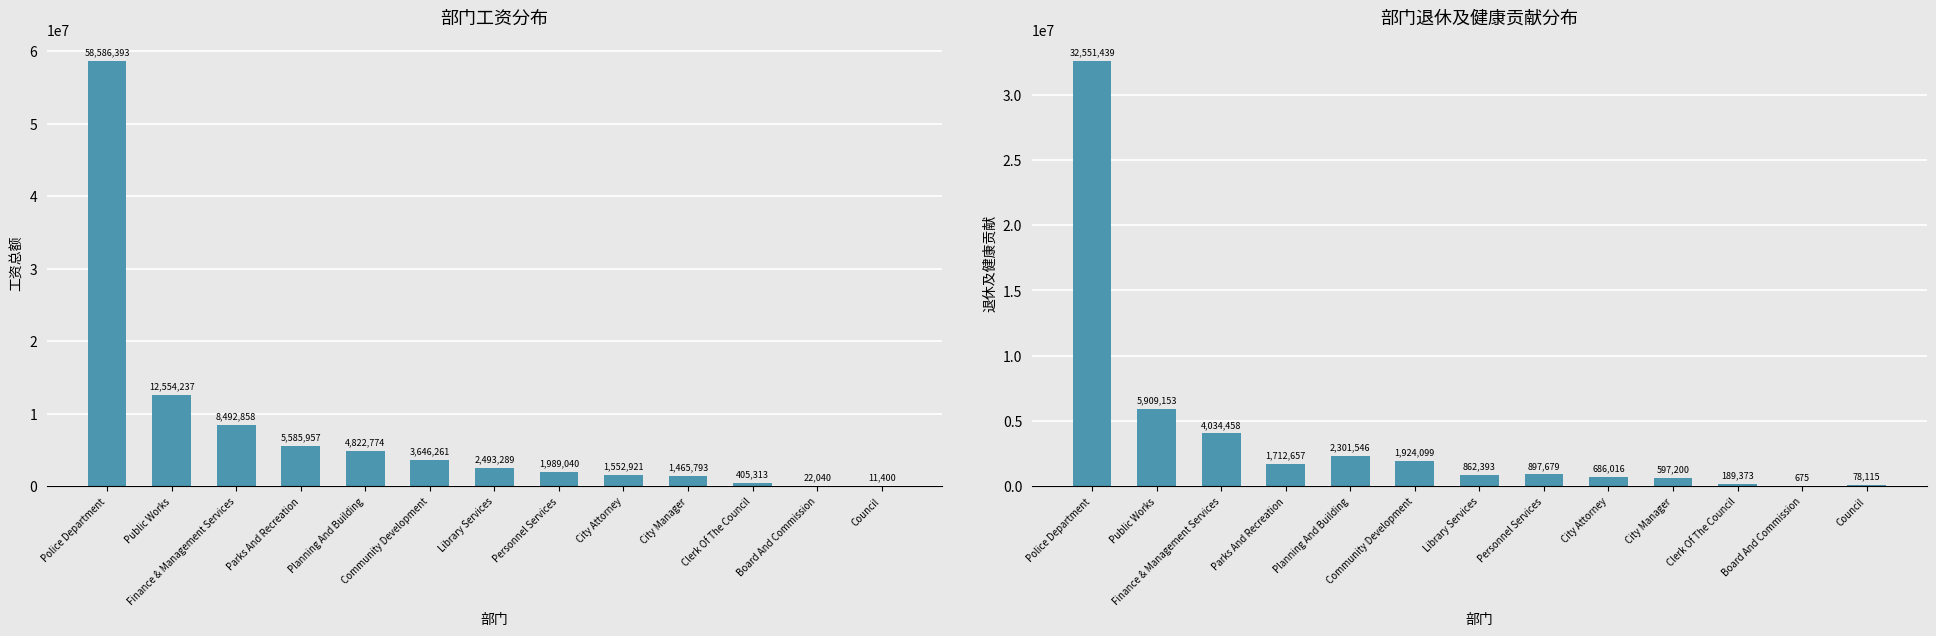

Reading right to left, extract all data points from this chart.

Total Wages: 11400	22040	405313	1465793	1552921	1989040	2493289	3646261	4822774	5585957	8492858	12554237	58586393
Total Retirement & Health Contribution: 78115	675	189373	597200	686016	897679	862393	1924099	2301546	1712657	4034458	5909153	32551439